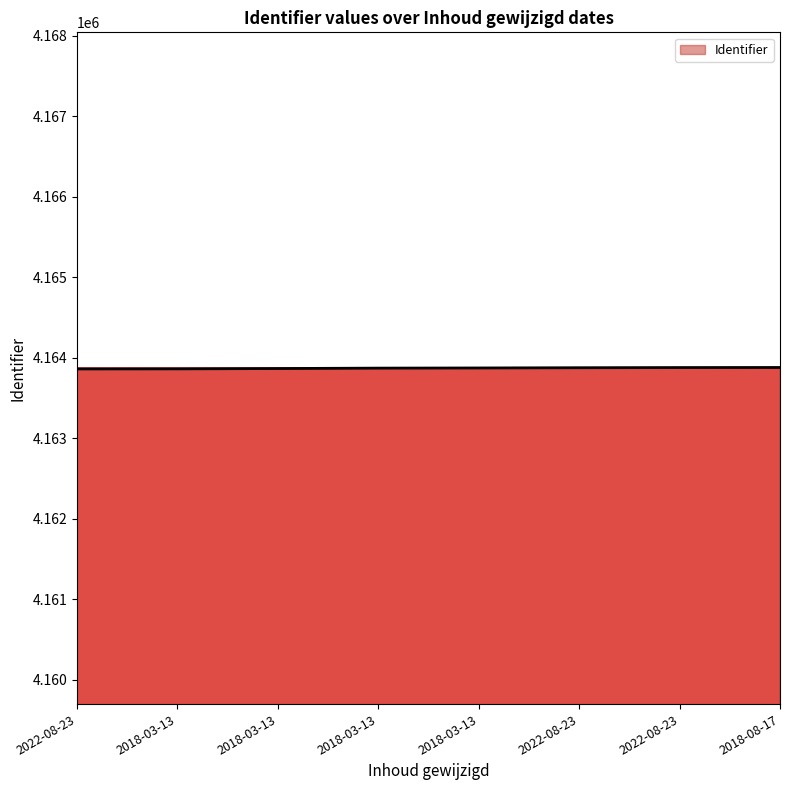

List the labels in order of value, largest first.

2018-08-17, 2022-08-23, 2022-08-23, 2018-03-13, 2018-03-13, 2018-03-13, 2018-03-13, 2022-08-23